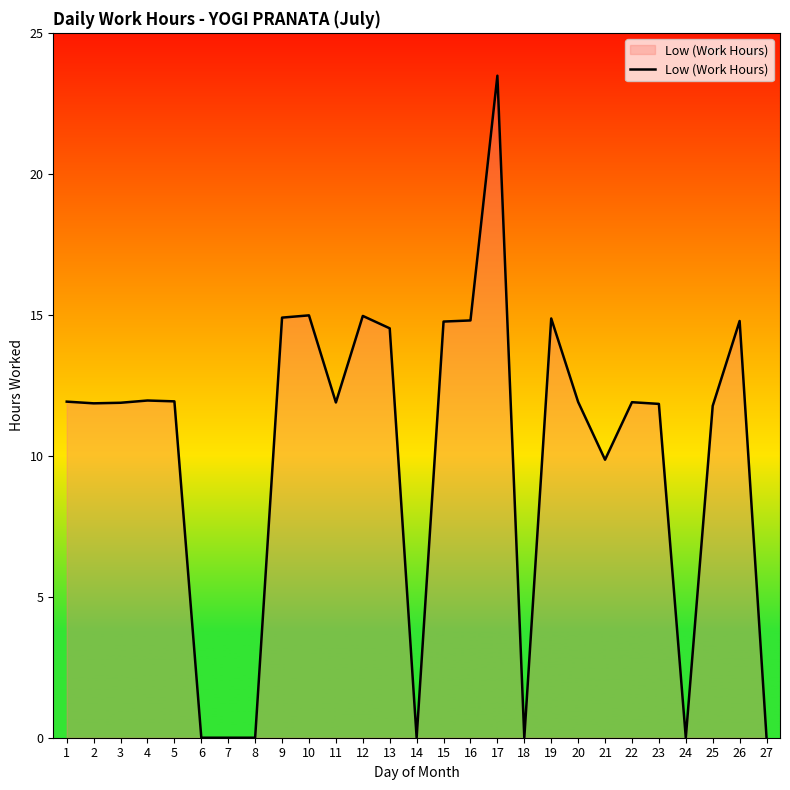

Which has a higher value, 18 or 15?

15